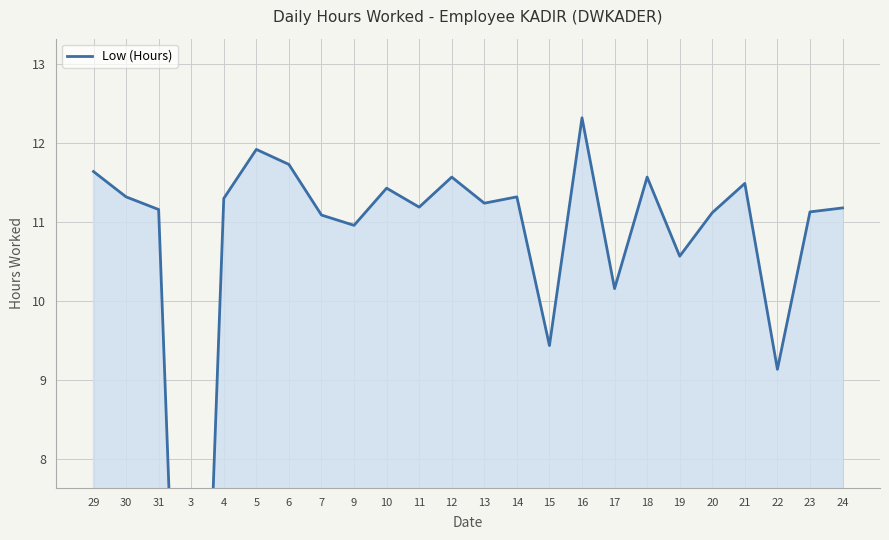

At which label is the value closest to 6?

22